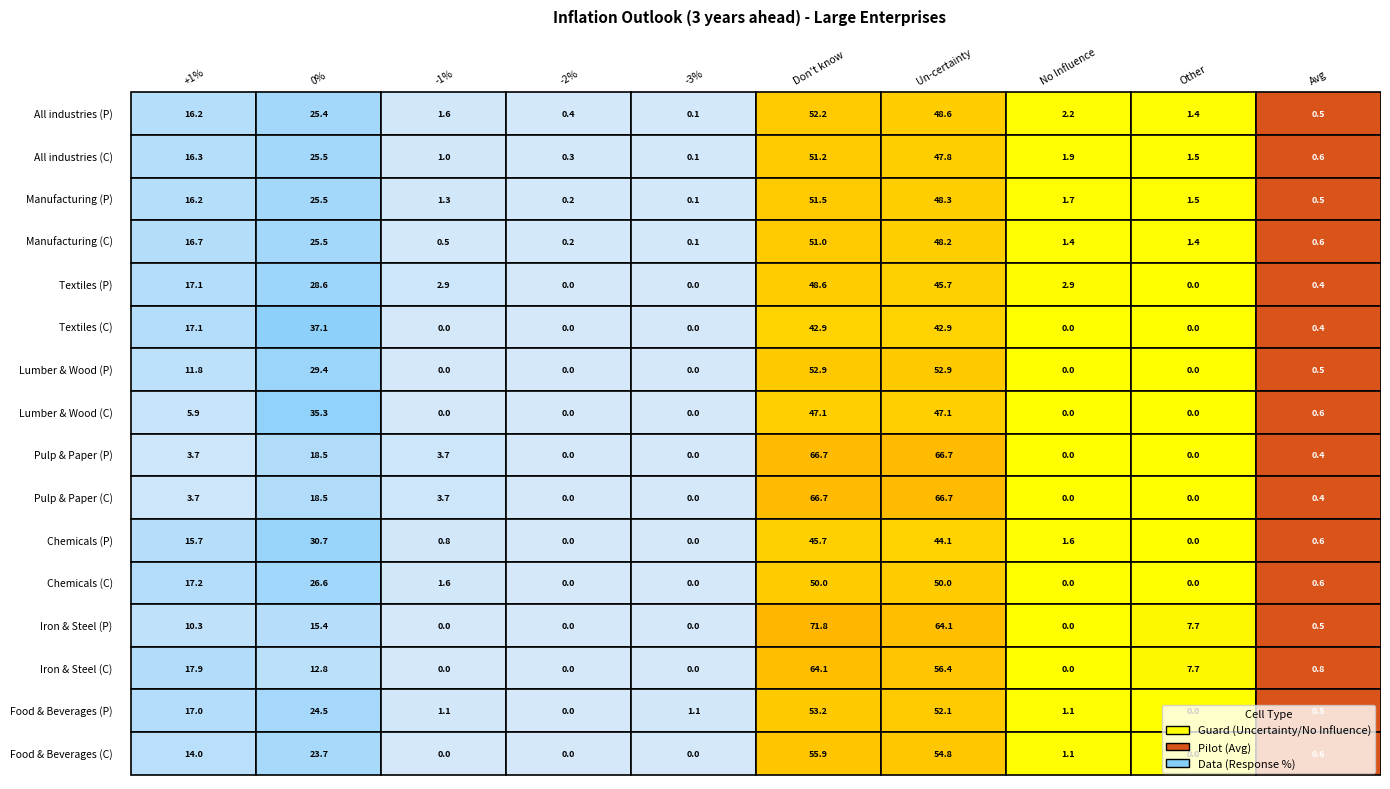

How many positive values does the Chemicals_P series have?

7